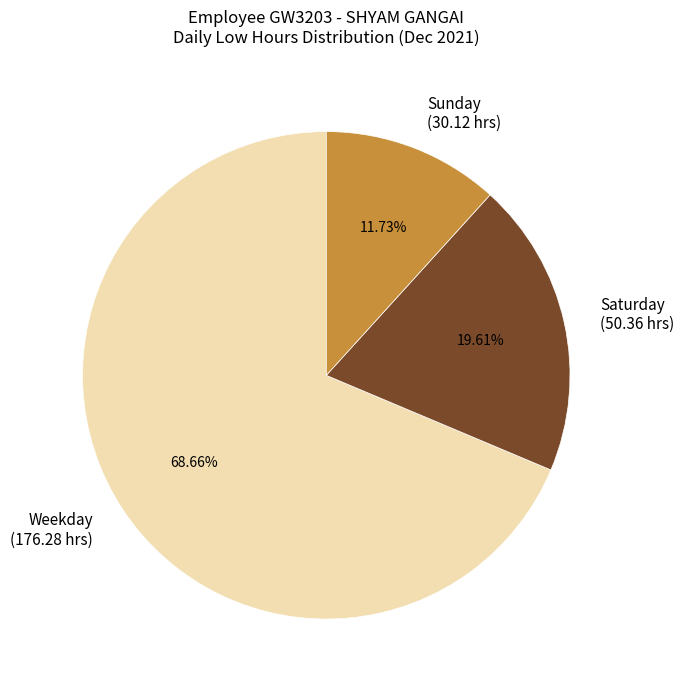

Rank the categories by value from lowest to highest.

Sunday, Saturday, Weekday